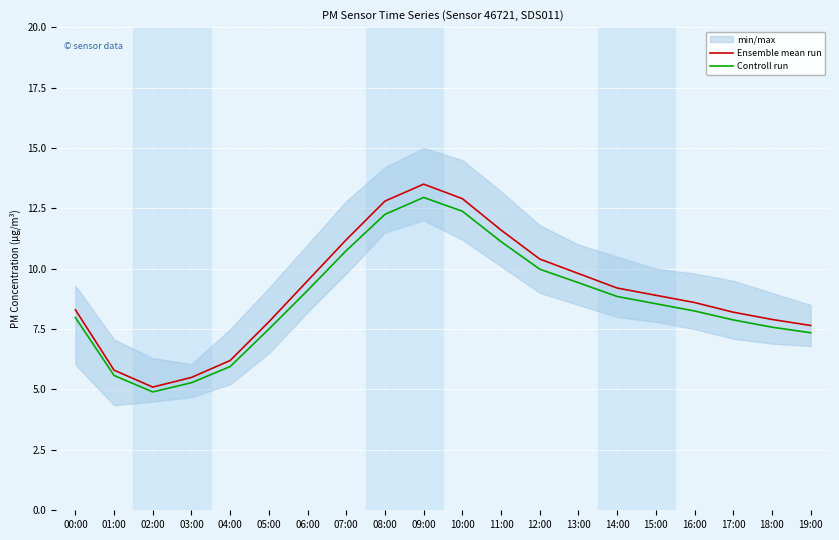

Where is Controll run nearest to the value 8?

00:00